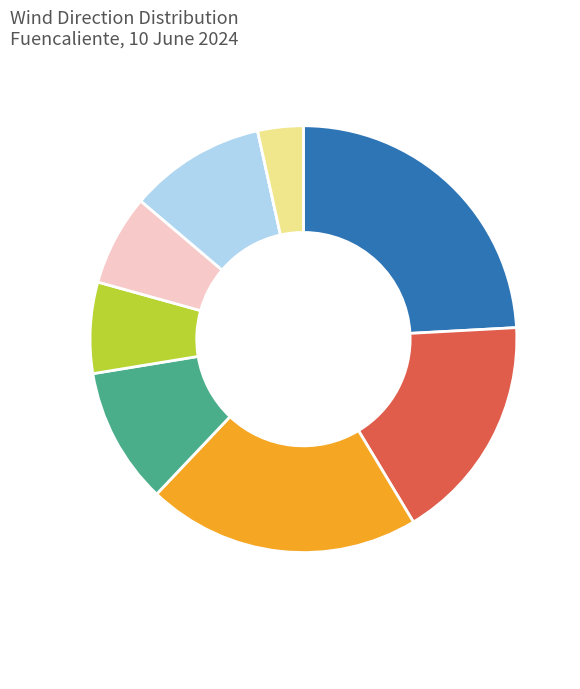

Is there a majority slice in this chart?

No